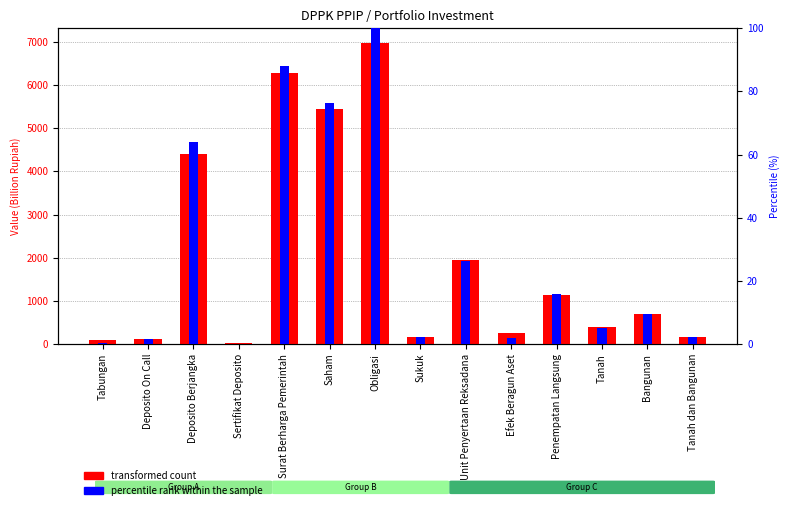

Which series has the largest total across all categories?

transformed count